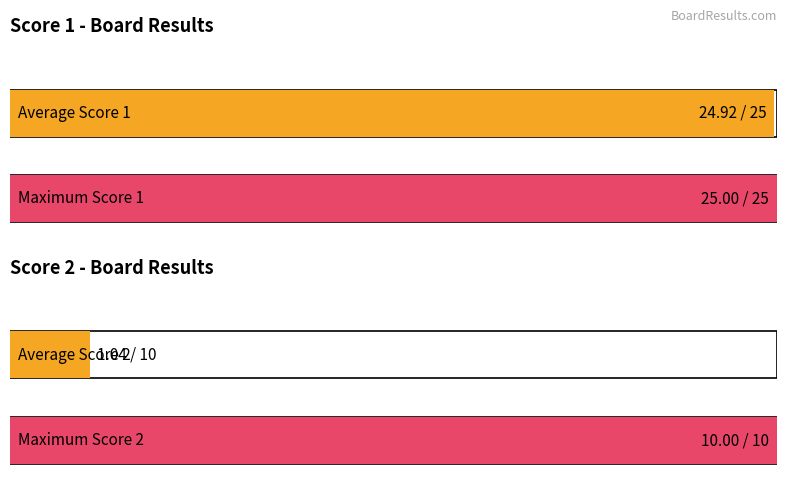

What is the average value of the Score 2 series?

1